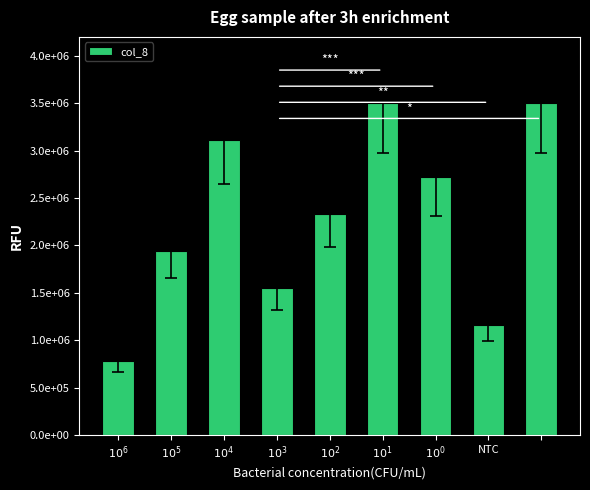

Reading left to right, transcribe all the data shown in this chart.

777777.8	1944444.4	3111111.1	1555555.6	2333333.3	3500000.0	2722222.2	1166666.7	3500000.0